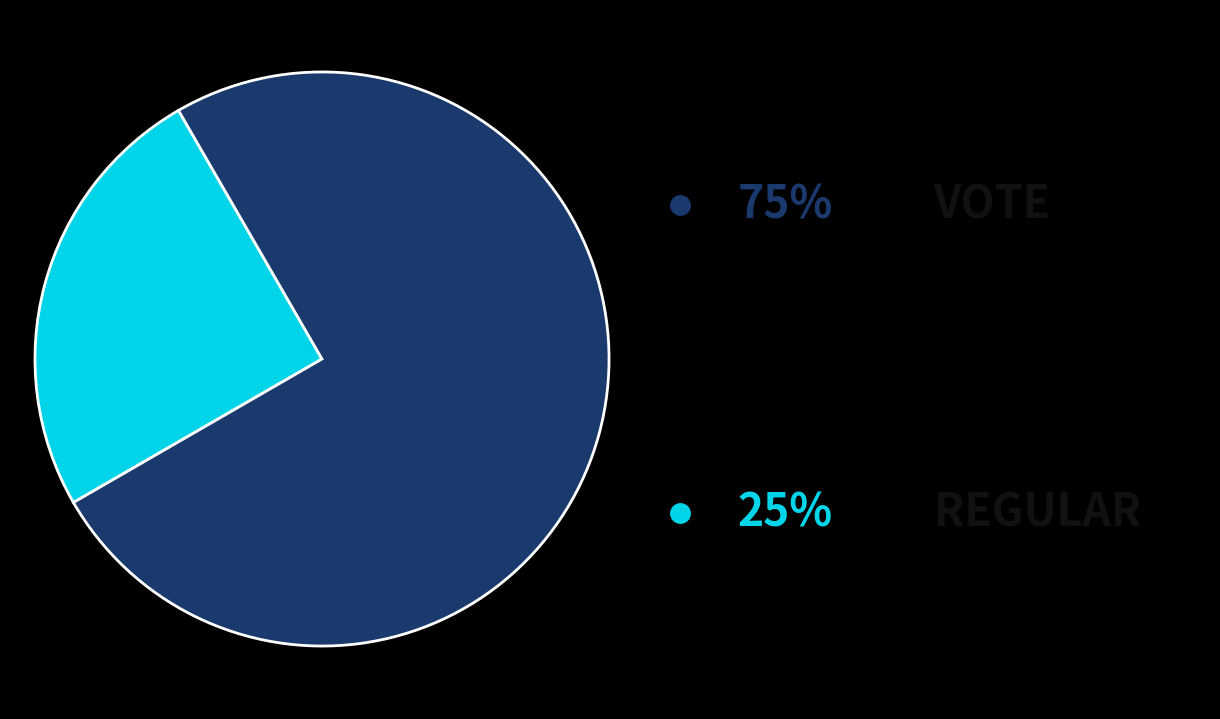

Is there any slice that represents more than half of the pie?

Yes